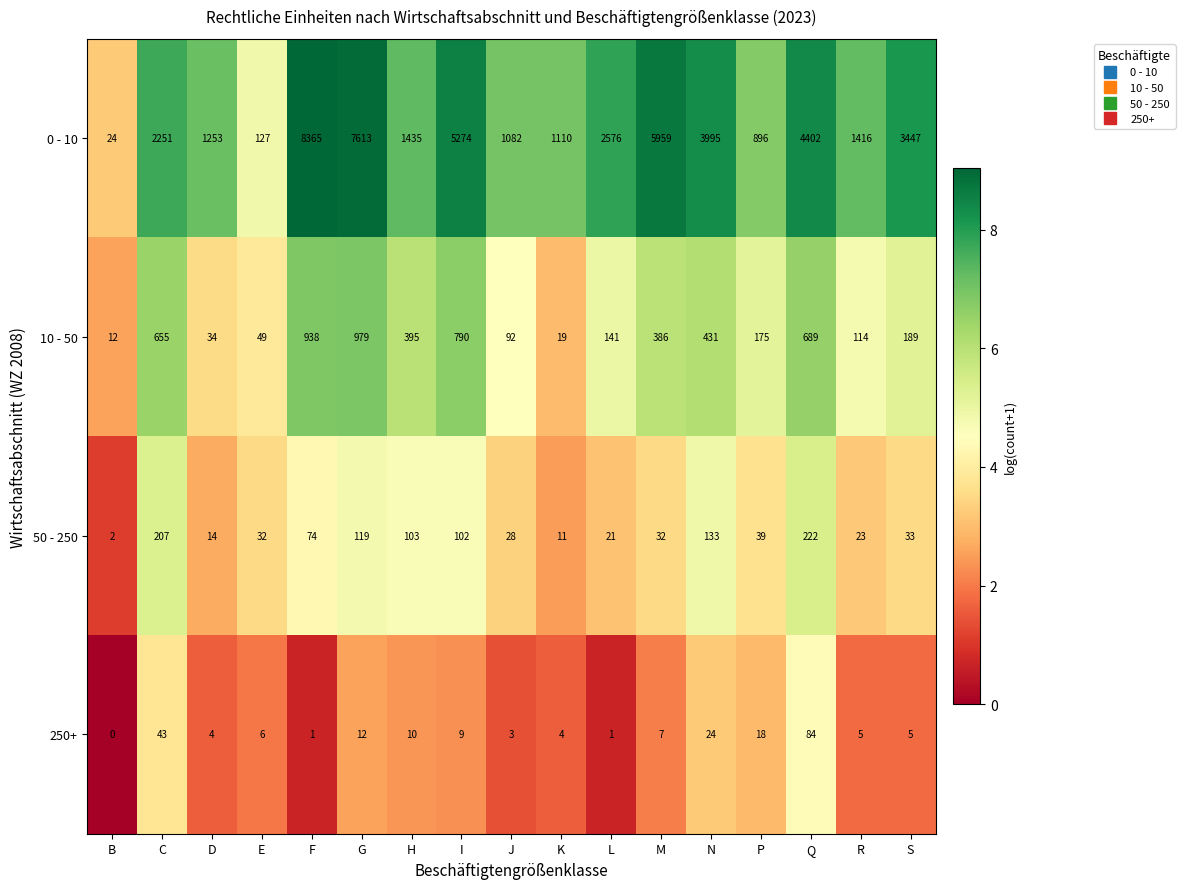

Where is 10 - 50 nearest to the value 495?

N